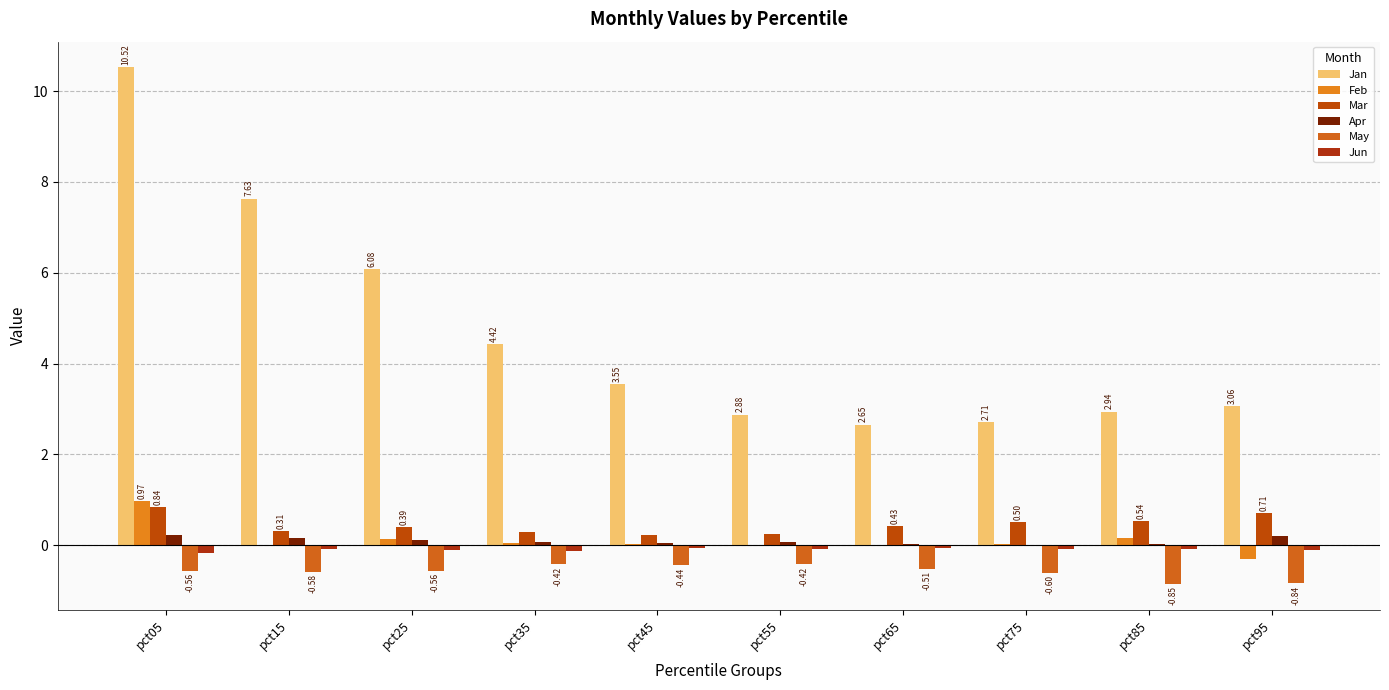

Reading left to right, list all the values displayed in this chart.

Jan: pct05=10.5	pct15=7.6	pct25=6.1	pct35=4.4	pct45=3.5	pct55=2.9	pct65=2.7	pct75=2.7	pct85=2.9	pct95=3.1
Feb: pct05=1.0	pct15=-0.0	pct25=0.1	pct35=0.1	pct45=0.0	pct55=-0.0	pct65=-0.0	pct75=0.0	pct85=0.2	pct95=-0.3
Mar: pct05=0.8	pct15=0.3	pct25=0.4	pct35=0.3	pct45=0.2	pct55=0.2	pct65=0.4	pct75=0.5	pct85=0.5	pct95=0.7
Apr: pct05=0.2	pct15=0.2	pct25=0.1	pct35=0.1	pct45=0.1	pct55=0.1	pct65=0.0	pct75=0.0	pct85=0.0	pct95=0.2
May: pct05=-0.6	pct15=-0.6	pct25=-0.6	pct35=-0.4	pct45=-0.4	pct55=-0.4	pct65=-0.5	pct75=-0.6	pct85=-0.9	pct95=-0.8
Jun: pct05=-0.2	pct15=-0.1	pct25=-0.1	pct35=-0.1	pct45=-0.1	pct55=-0.1	pct65=-0.1	pct75=-0.1	pct85=-0.1	pct95=-0.1